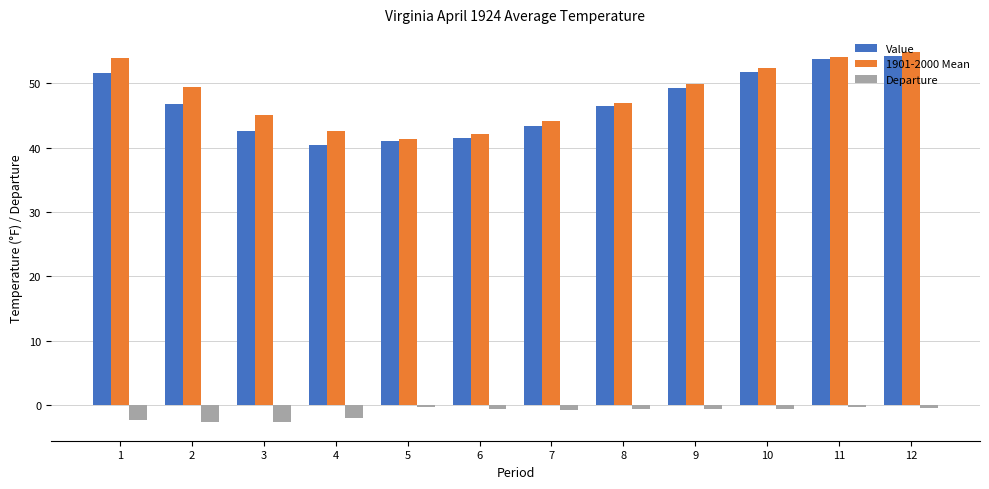

What is the sum of all Value values?

562.5